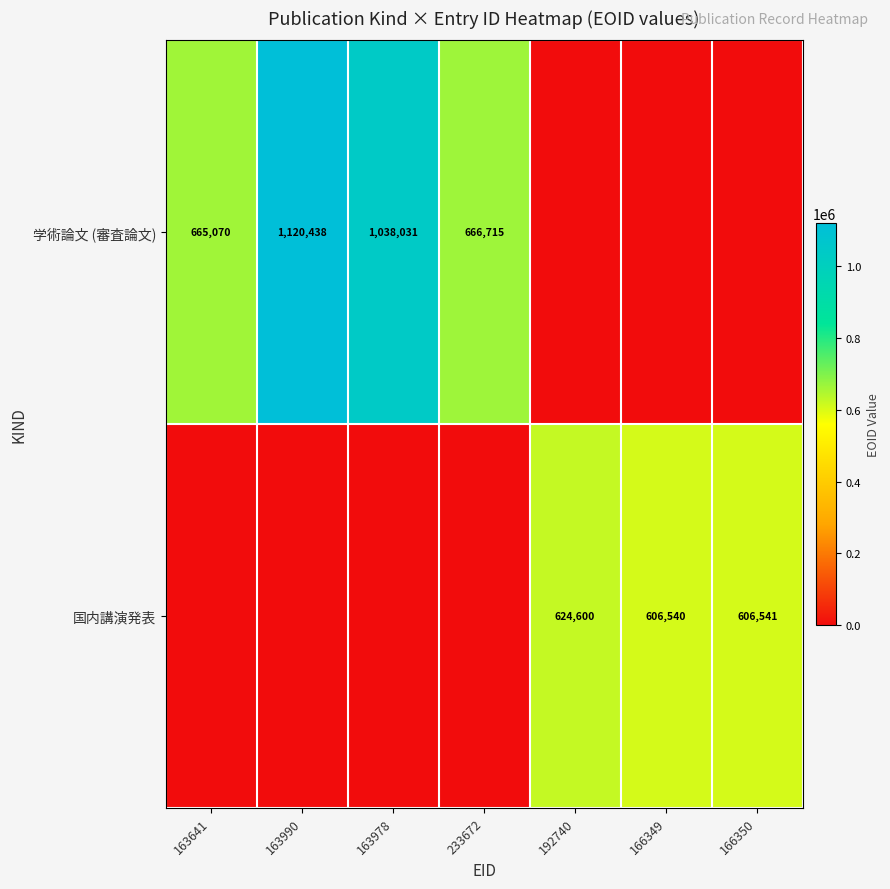

The 学術論文 (審査論文) series shows 207948 at 163641. True or false?

False